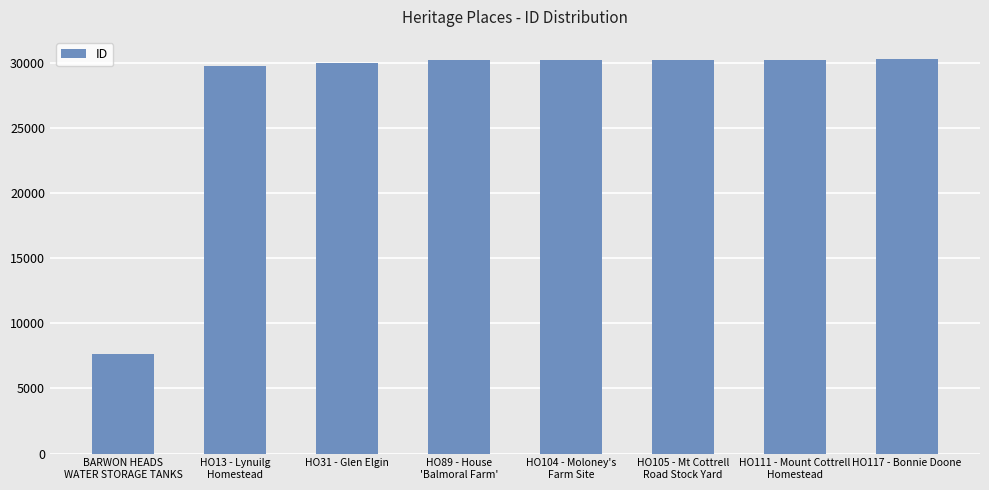

What is the difference between the maximum and minimum values?

22636